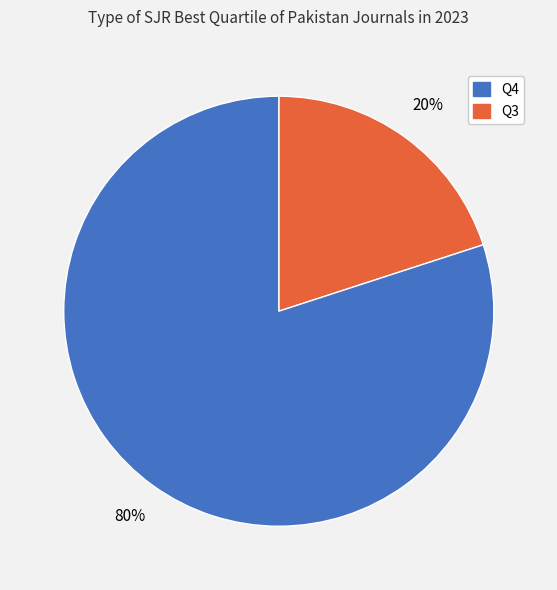

How many segments does this pie chart have?

2